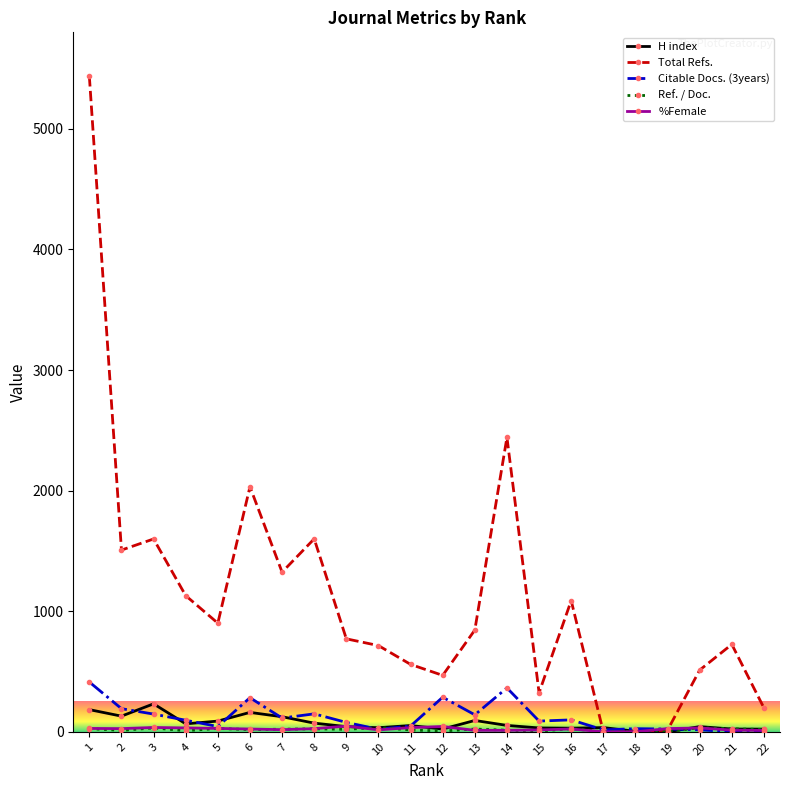

Where is Total Refs. nearest to the value 2718?

14